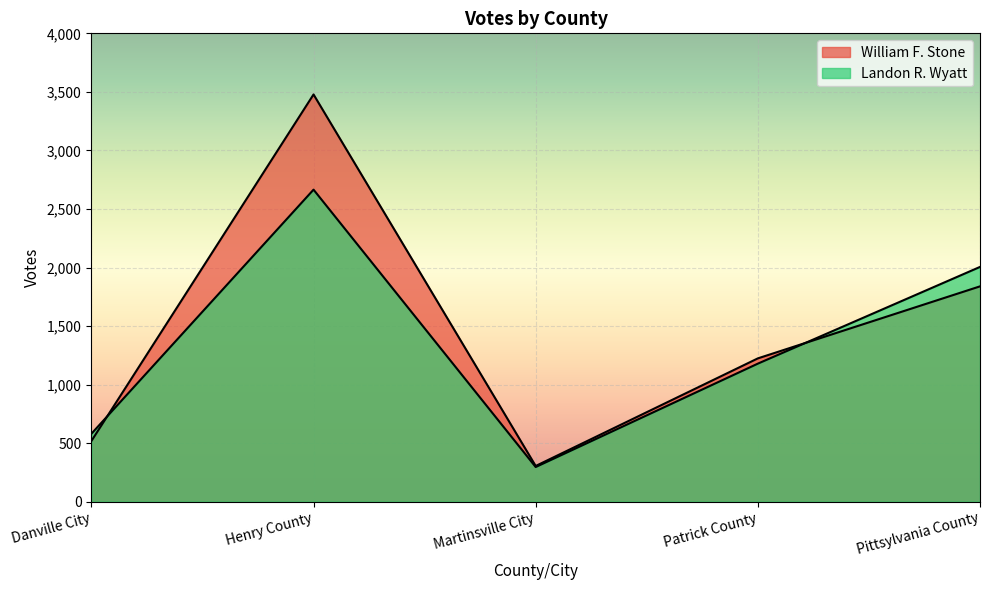

At Danville City, list the series in order from smallest to largest.

William F. Stone, Landon R. Wyatt